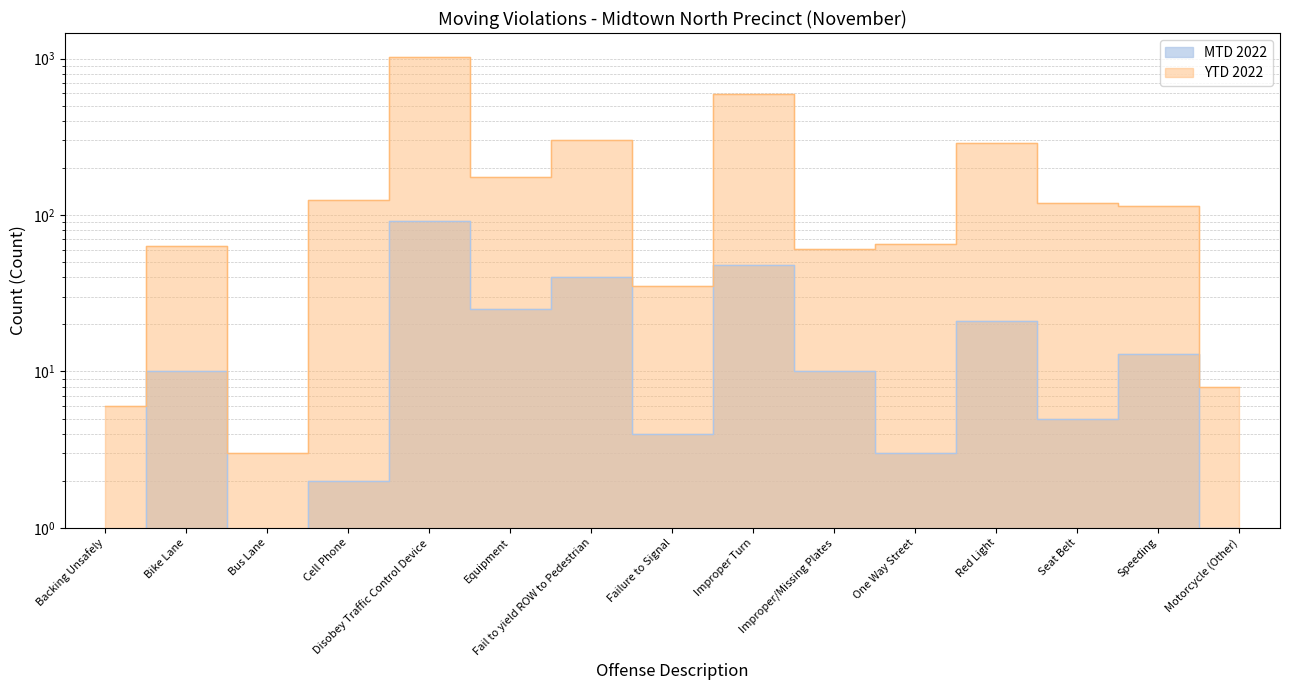

Reading left to right, list all the values displayed in this chart.

MTD 2022: 0	10	0	2	92	25	40	4	48	10	3	21	5	13	1
YTD 2022: 6	63	3	125	1032	175	300	35	597	61	65	291	120	114	8